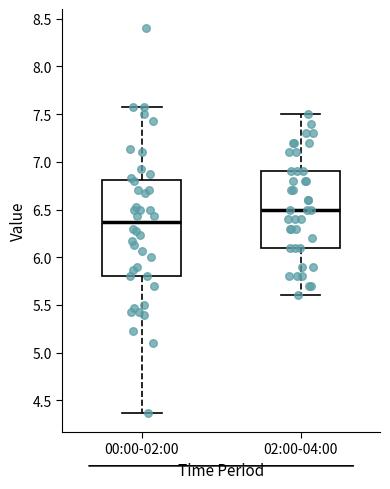

Comparing the boxes themselves (not the whiskers), which one is the tallest?

00:00-02:00